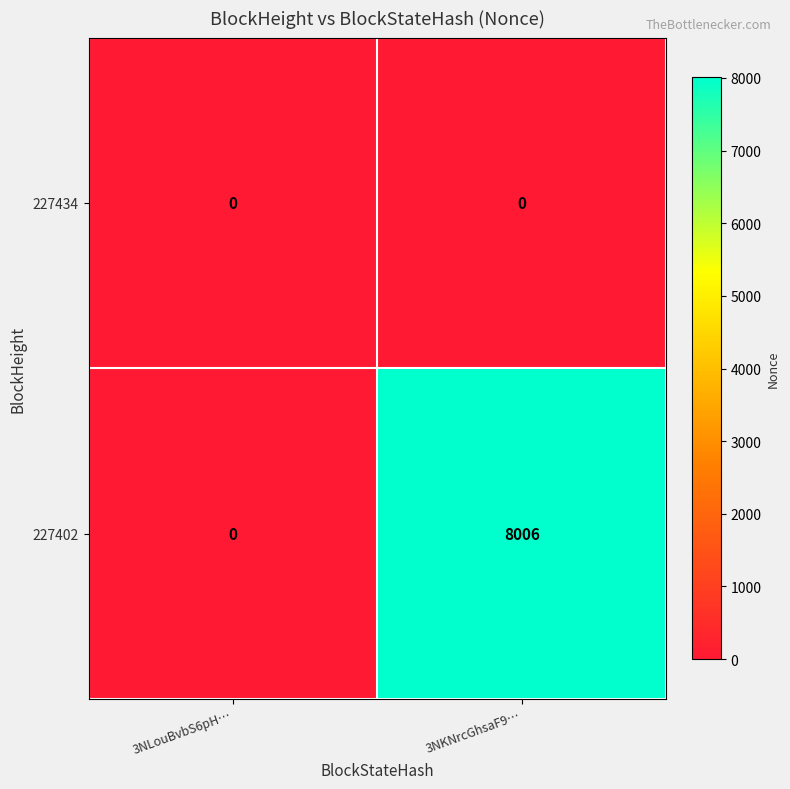

What is the difference between the maximum and minimum values in the 227402 series?

8006